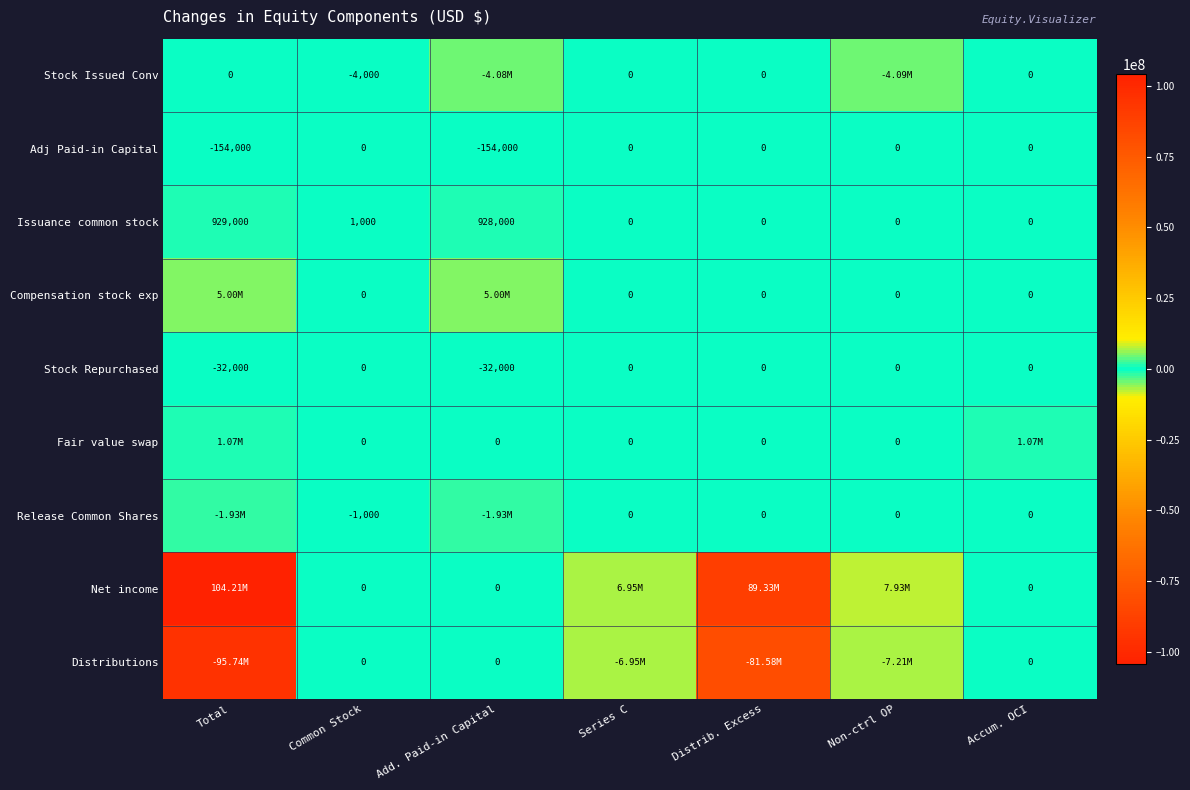

Which label corresponds to the smallest value in the chart?

Total